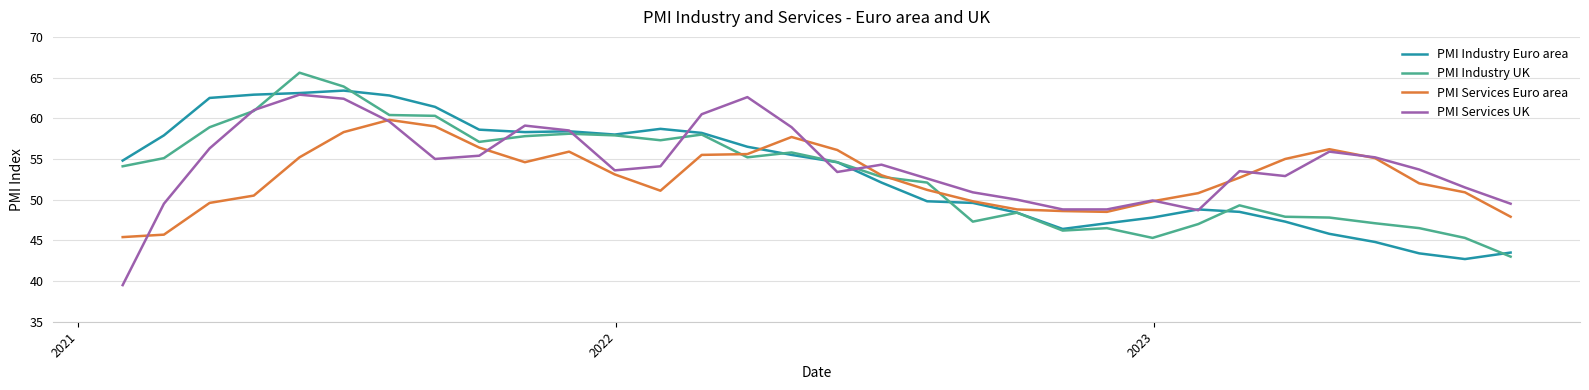

What is the maximum value shown in the chart?

65.6